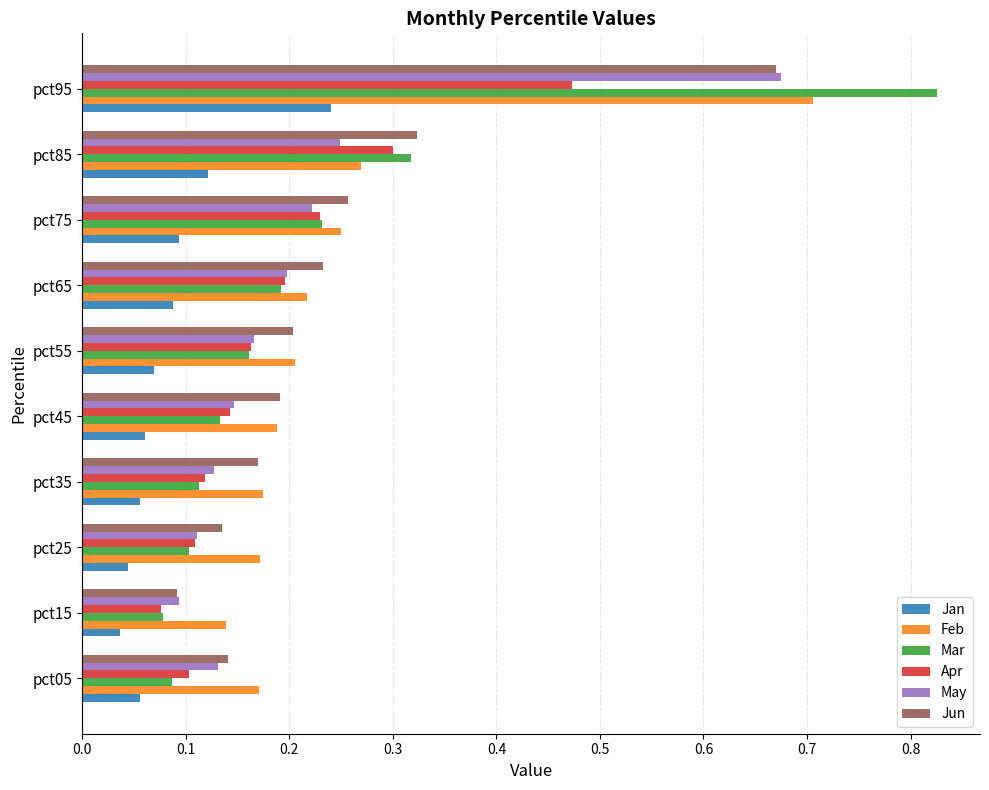

Which series has the largest range (max minus min)?

Mar